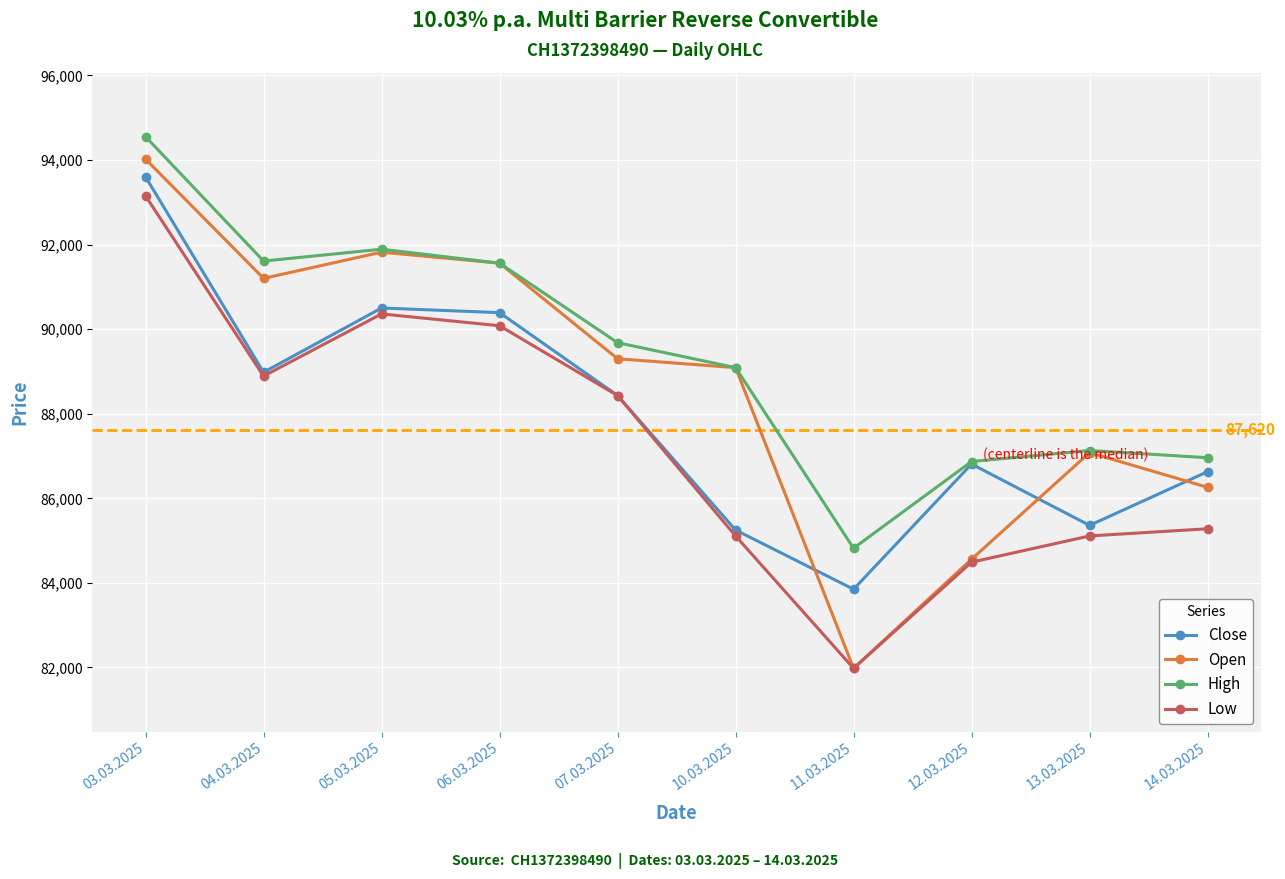

Which label corresponds to the smallest value in the chart?

11.03.2025